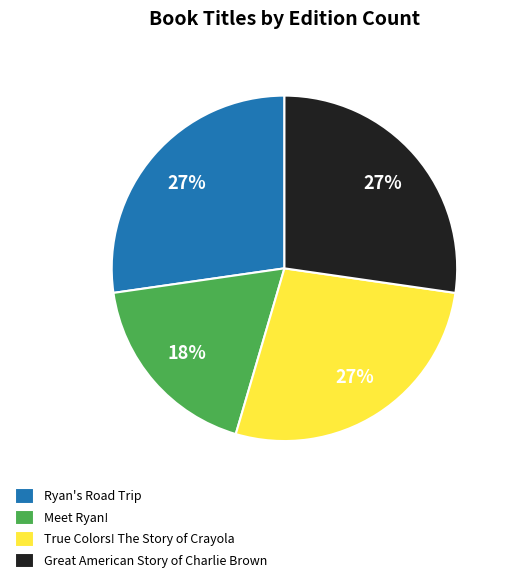

To the nearest percent, what percentage of the pie is True Colors! The Story of Crayola?

27%